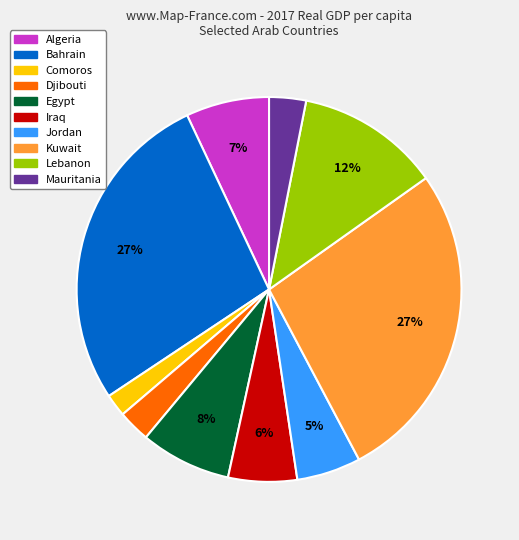

What percentage is the Egypt slice, to the nearest percent?

8%